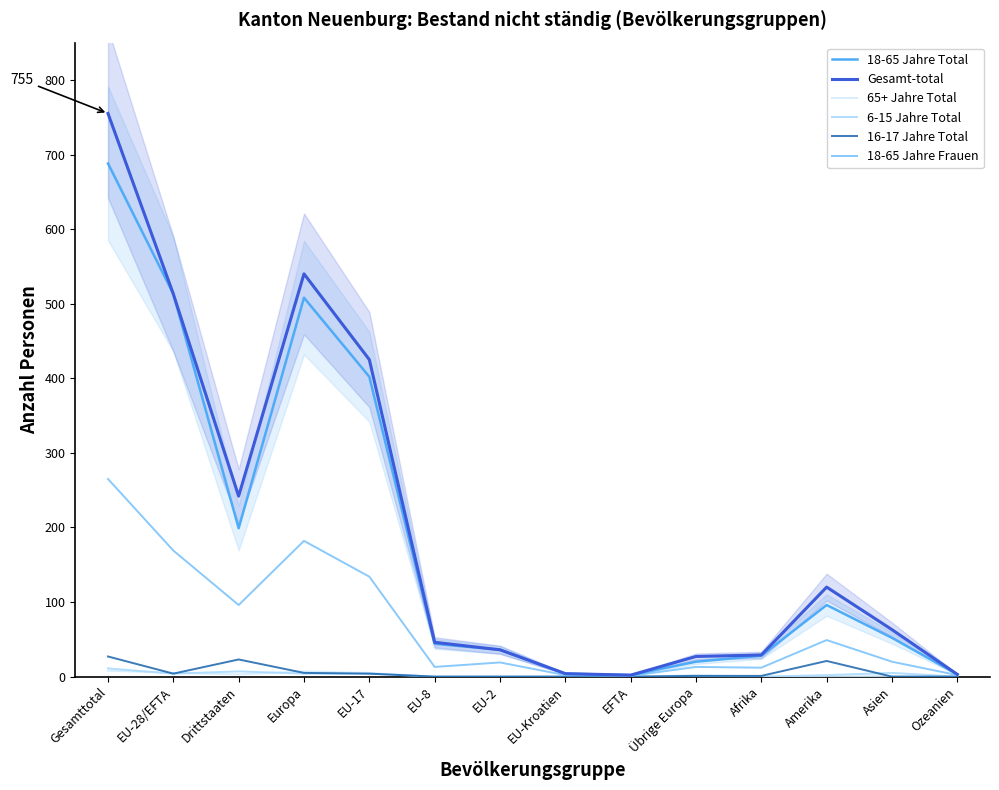

How many lines are shown in the chart?

6